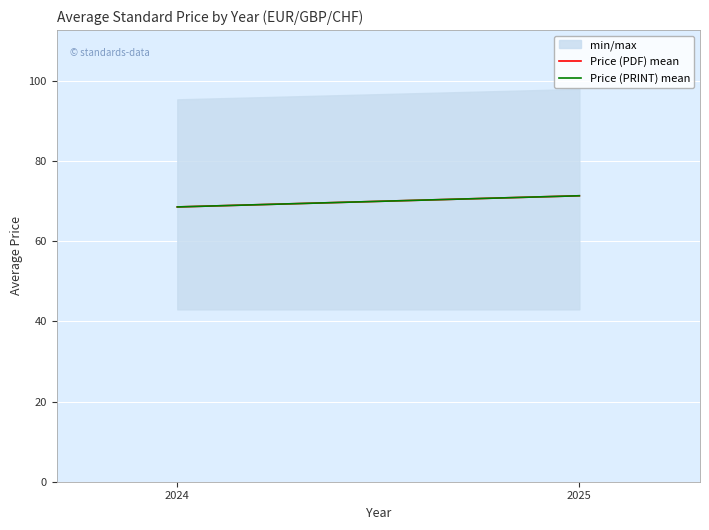

Which series has the widest spread of values?

Price (PDF) mean